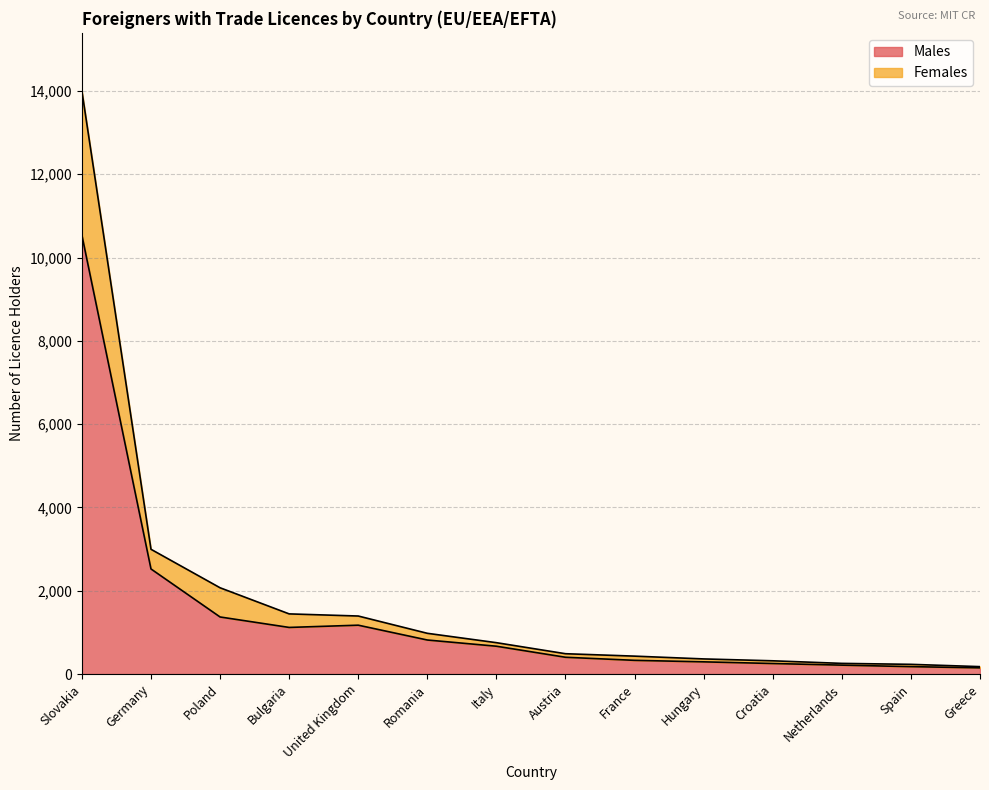

At which category is the sum across all series the highest?

Slovakia